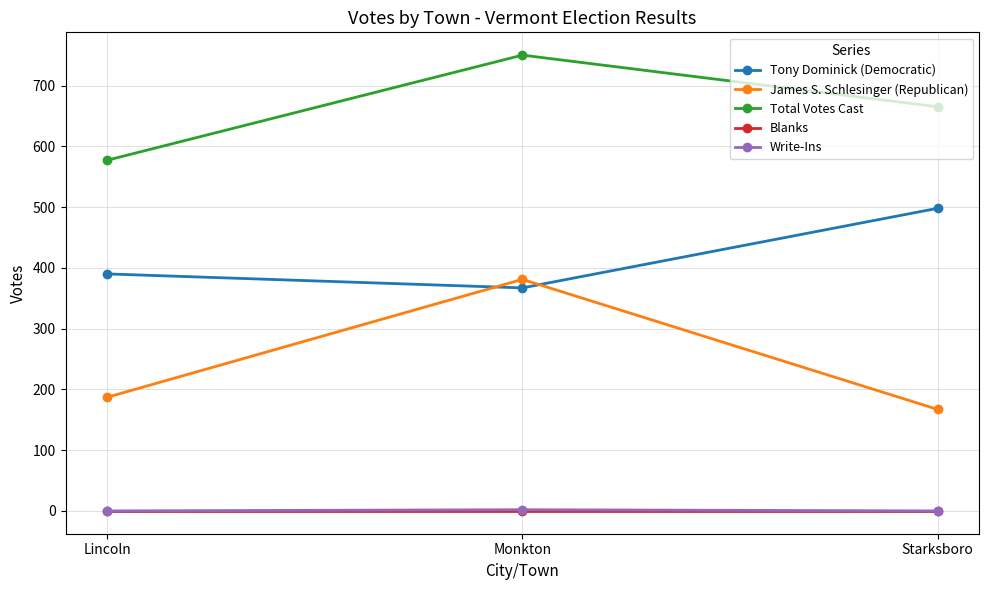

How many distinct data groups are displayed?

5